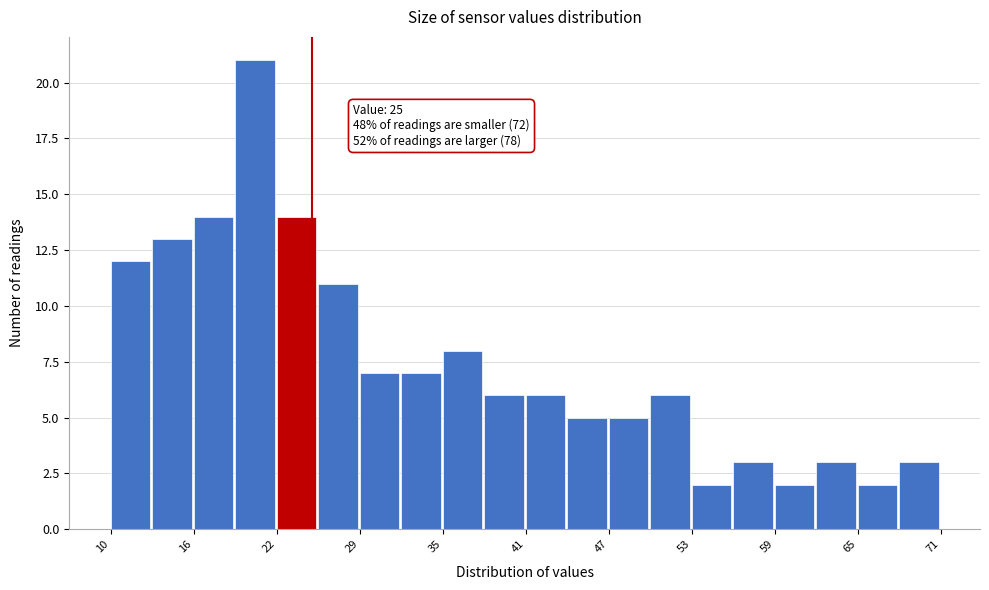

Around what value on the x-axis is the tallest bar? Give the approximate position of its centre, as read against the axis.

21